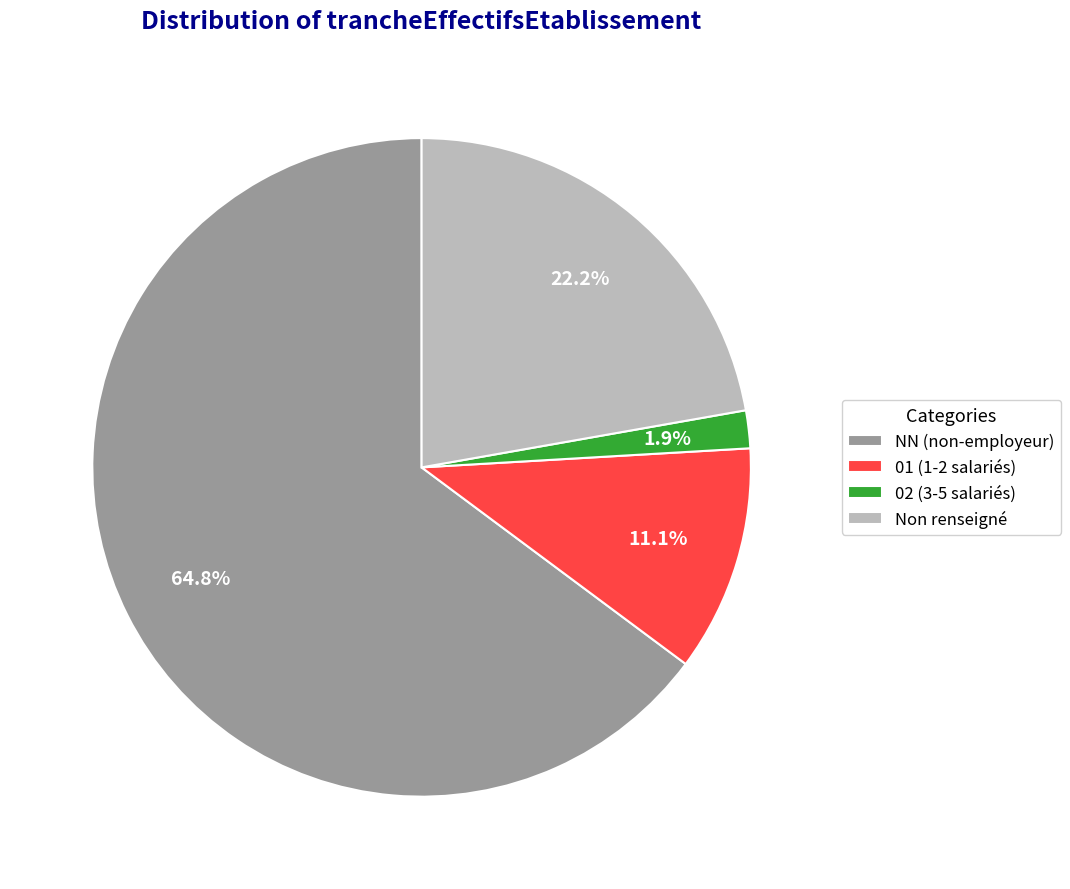

Combined, what portion of the pie is NN (non-employeur) and 02 (3-5 salariés)?

66.7%